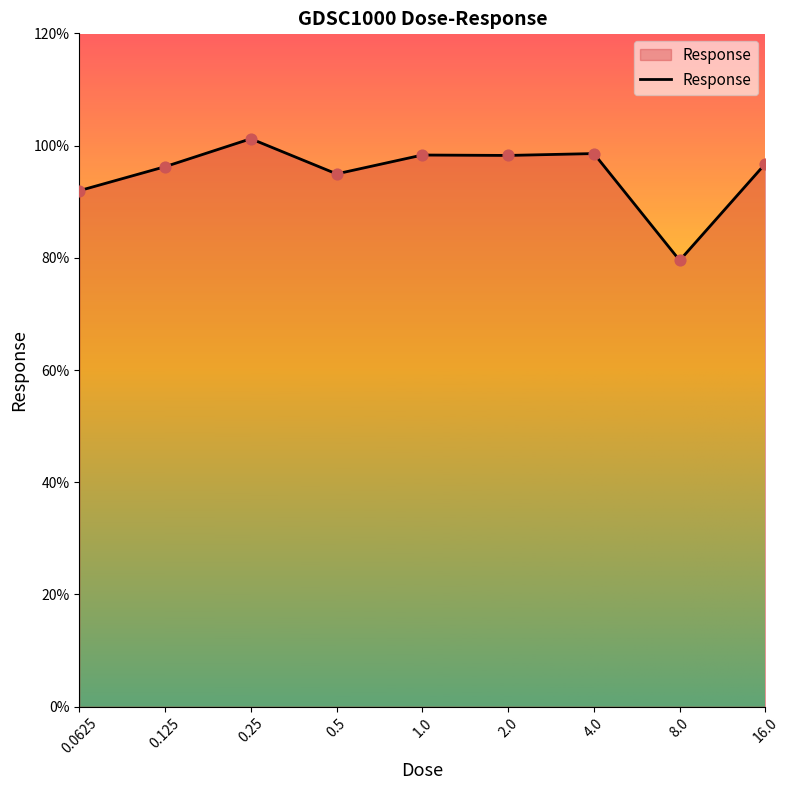

What is the maximum value shown in the chart?

101.2